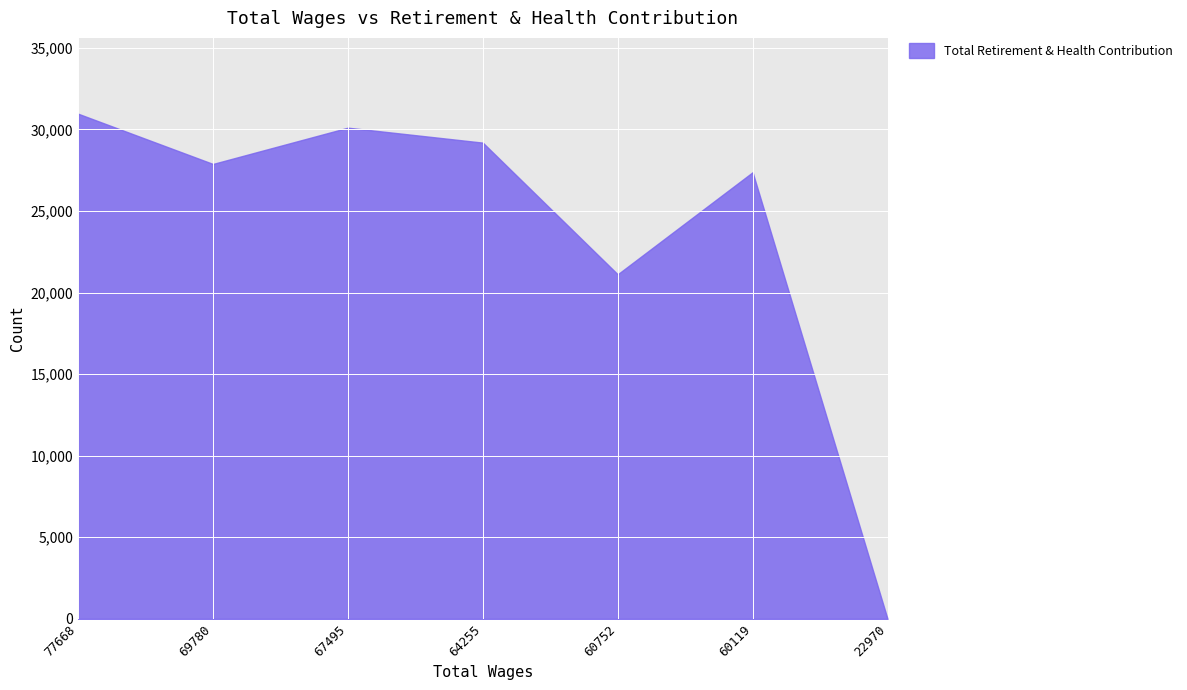

What is the label of the 5th point from the right?

67495.0